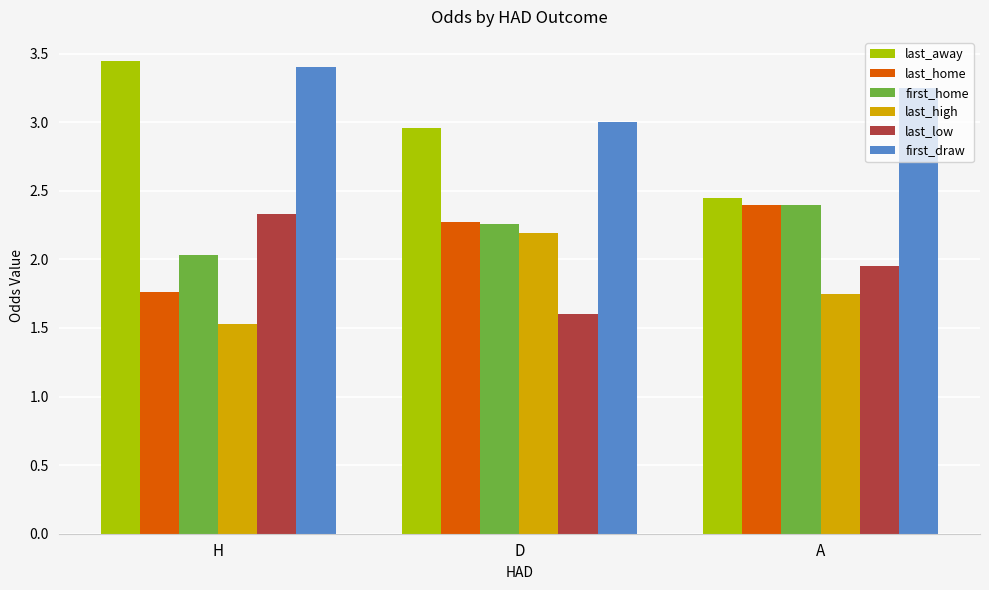

Rank the categories by last_high value from lowest to highest.

H, A, D